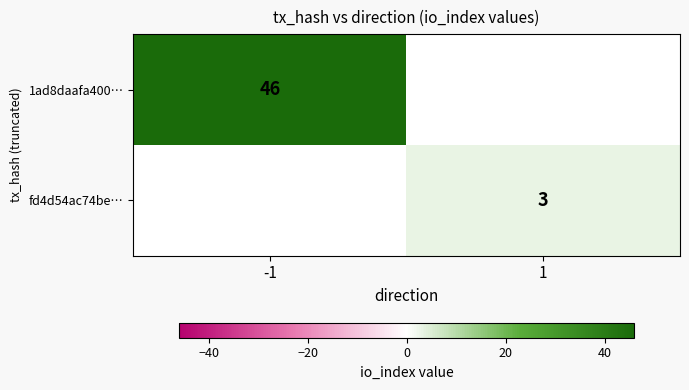

What is the minimum value for 1ad8daafa400…?

46.0